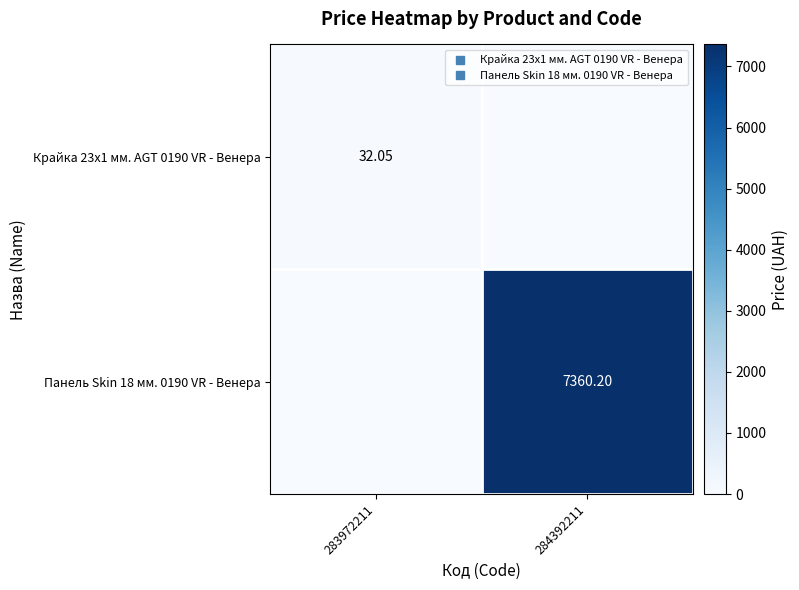

Between 283972211 and 284392211, which series saw the biggest shift?

Панель Skin 18 мм. 0190 VR - Венера